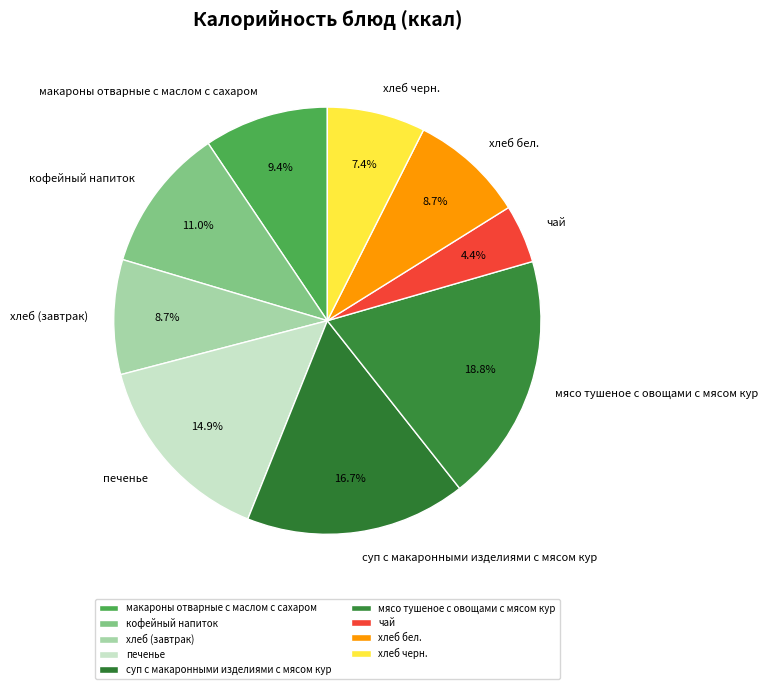

To the nearest percent, what portion does хлеб бел. represent?

9%